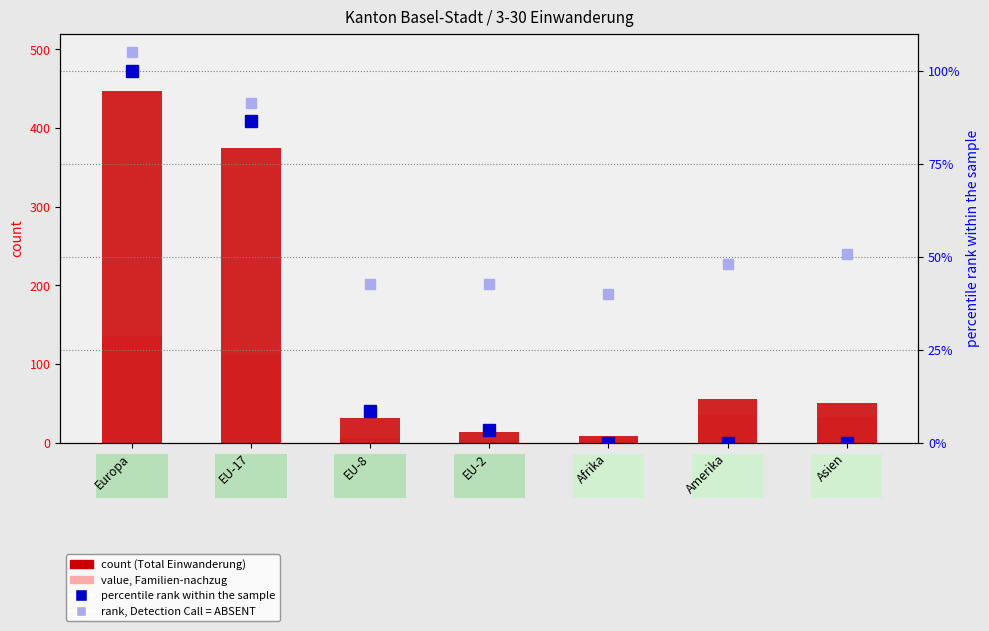

At how many categories does at least one series exceed 186?

2